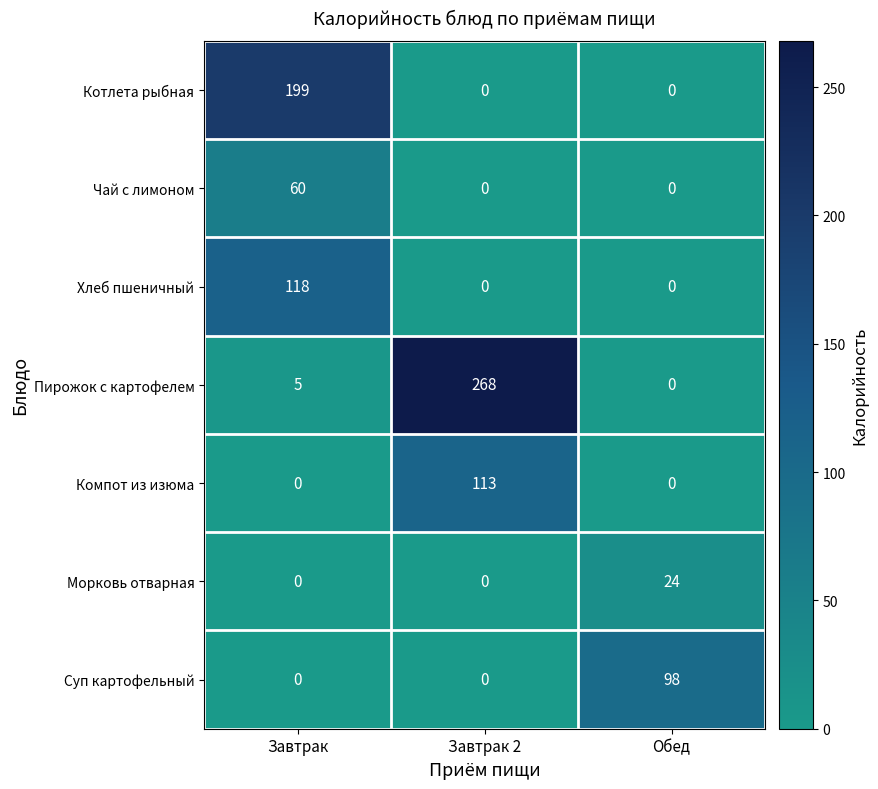

What is the sum of all Пирожок с картофелем values?

273